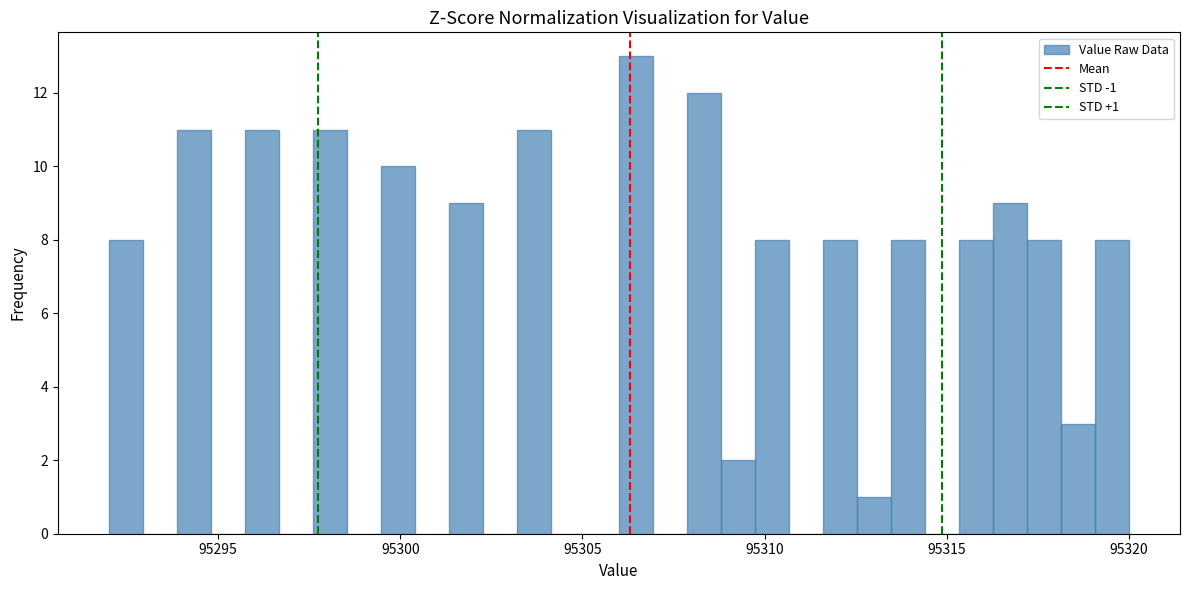

Around what value on the x-axis is the tallest bar? Give the approximate position of its centre, as read against the axis.

95306.5